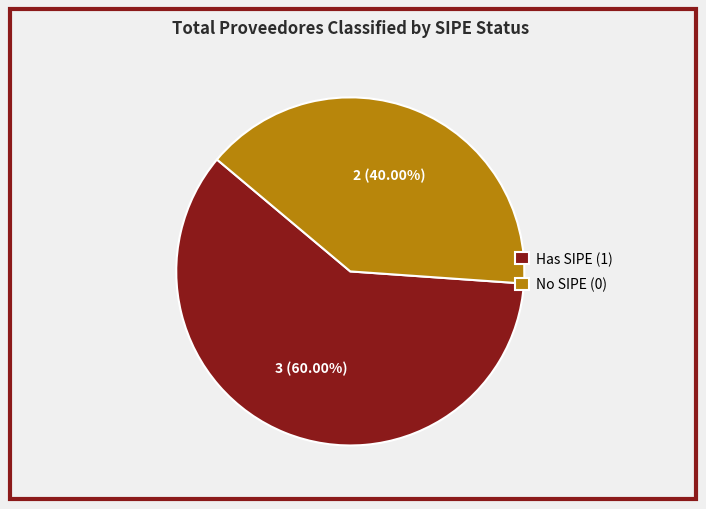

Is there a majority slice in this chart?

Yes